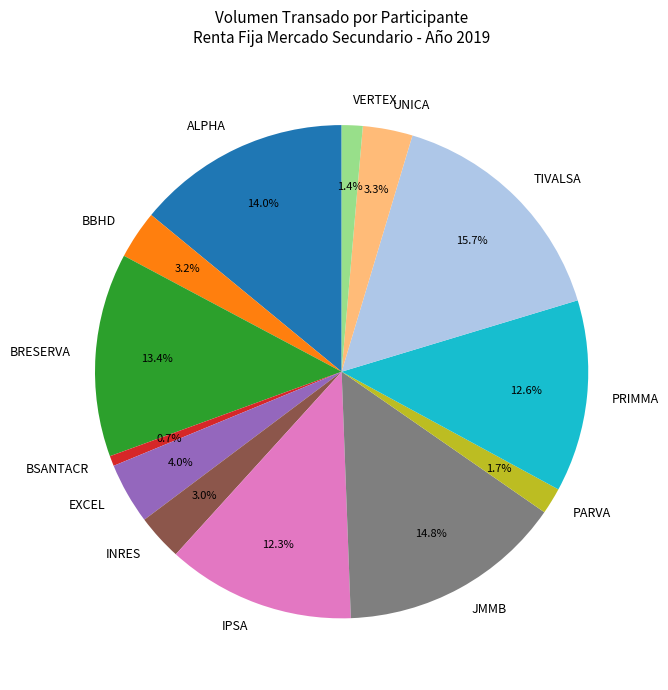

Which category has the biggest portion of the pie?

TIVALSA